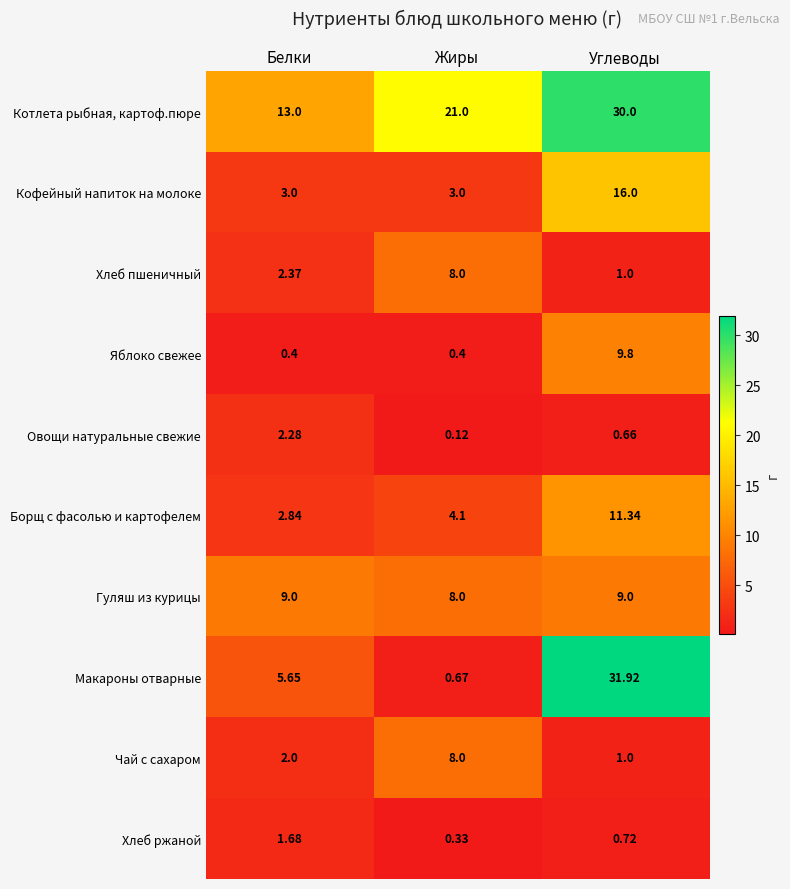

Which series changed the most between Жиры and Углеводы?

Макароны отварные